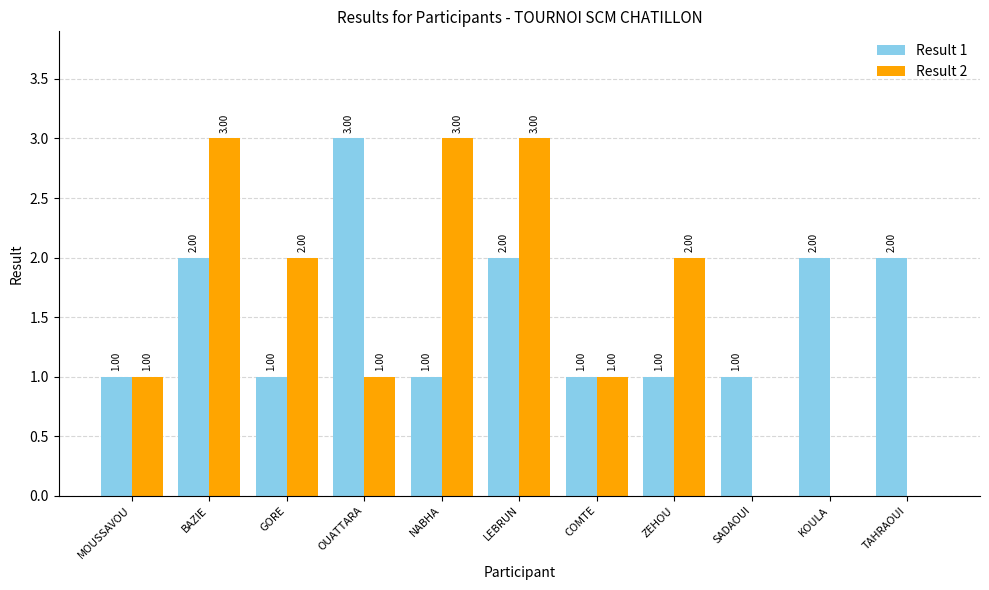

What is the sum of the Result 2 values at LEBRUN and NABHA?

6